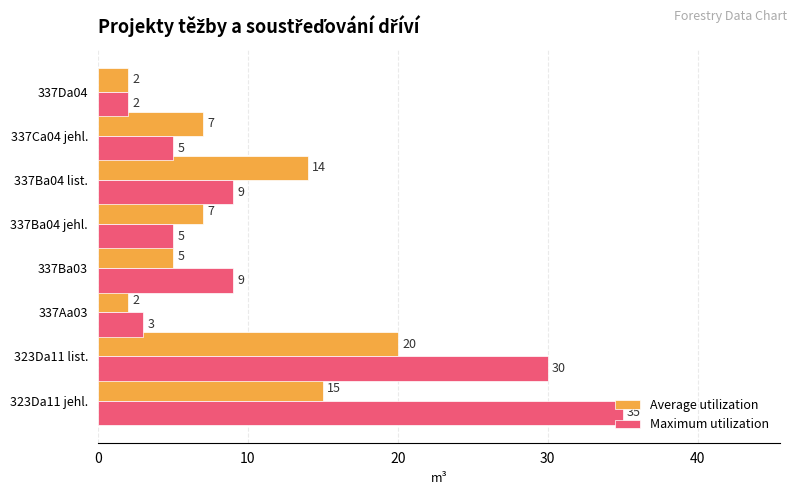

What is the difference between the Average utilization values at 337Ba04 jehl. and 323Da11 jehl.?

8